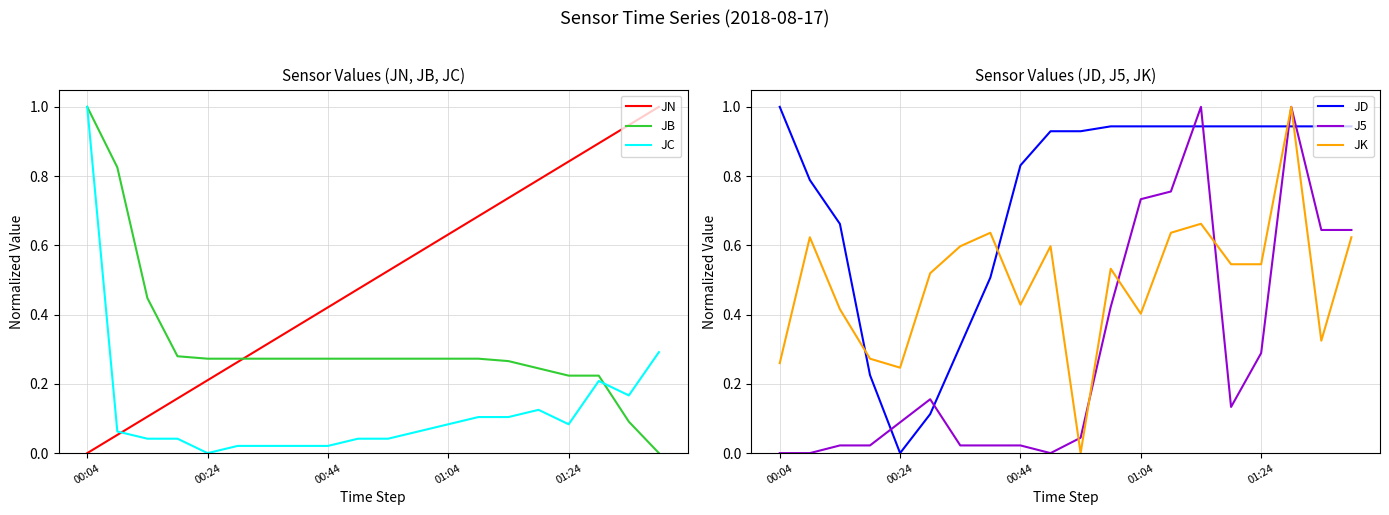

Read the JK value at 14.

0.7